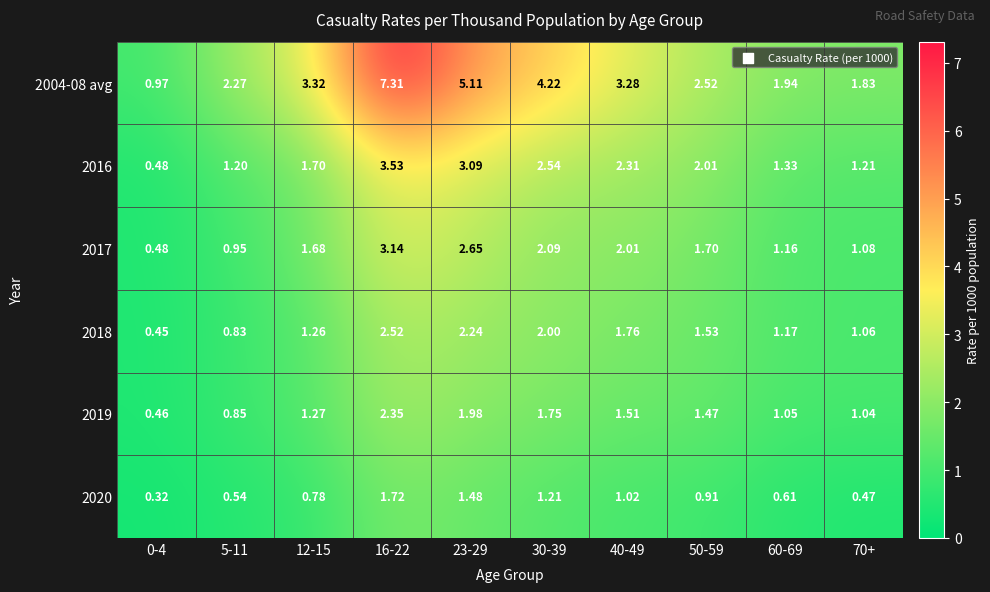

What is the total value across all series at 0-4?

3.2